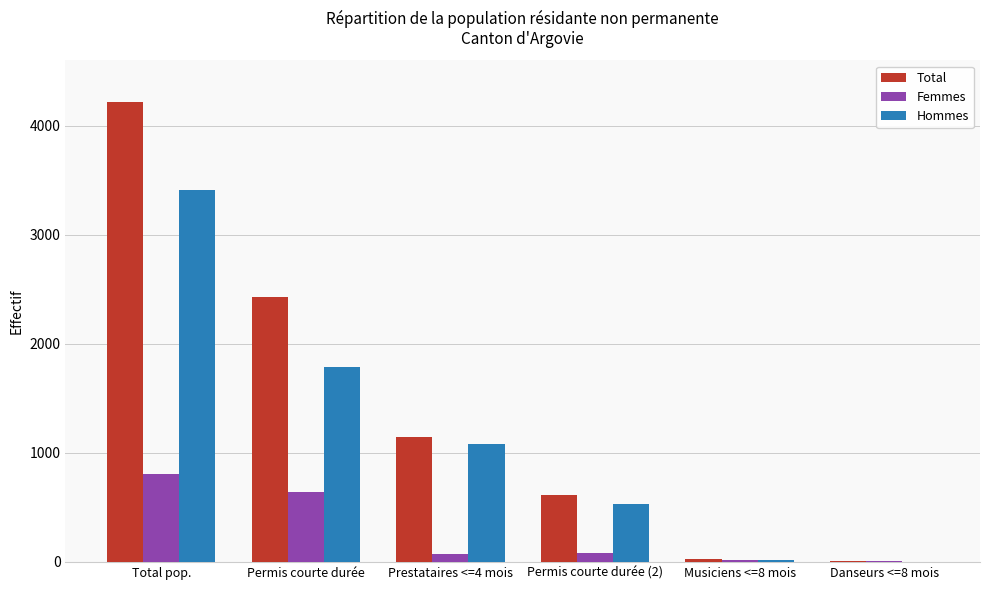

Between Permis courte durée (2) and Musiciens <=8 mois, which series saw the biggest shift?

Total